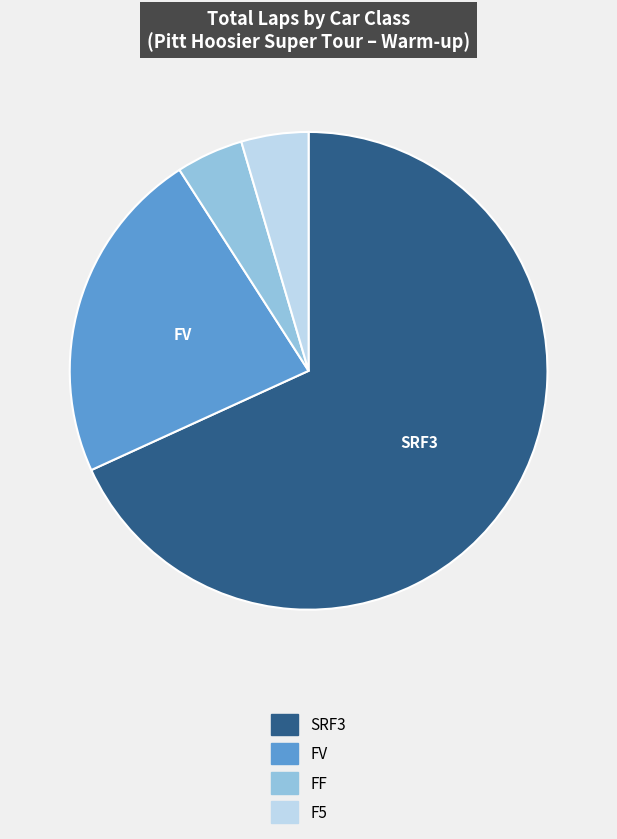

Combined, do FF and SRF3 account for over 50%?

Yes